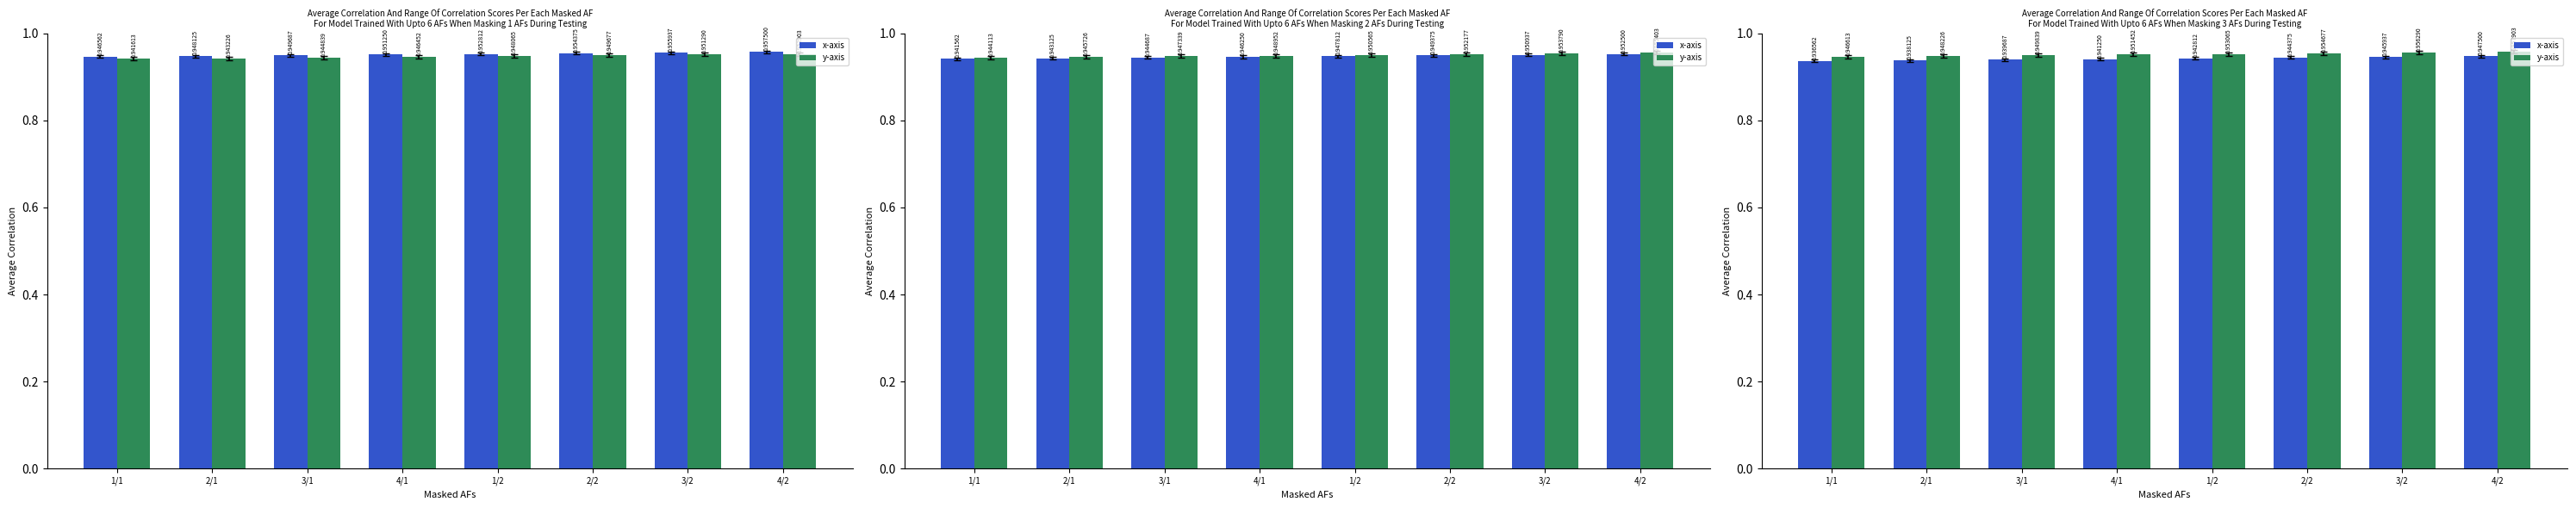

Is the value of x-axis at 2/1 greater than the value of y-axis at 4/1?

No